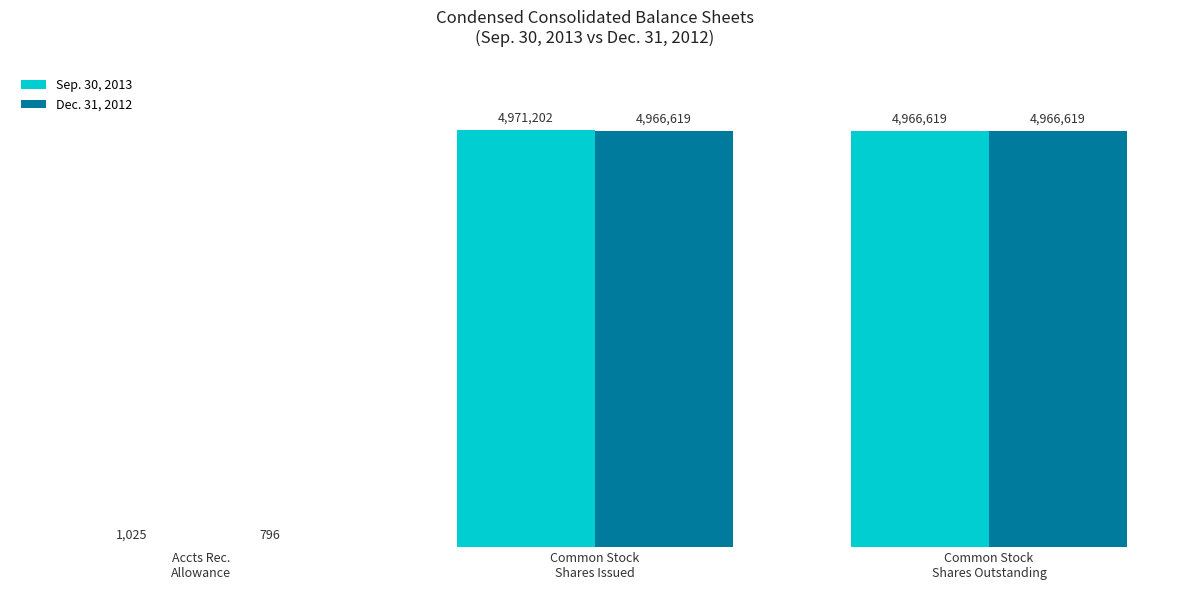

What is the label of the 3rd bar from the right?

Accts Rec.
Allowance